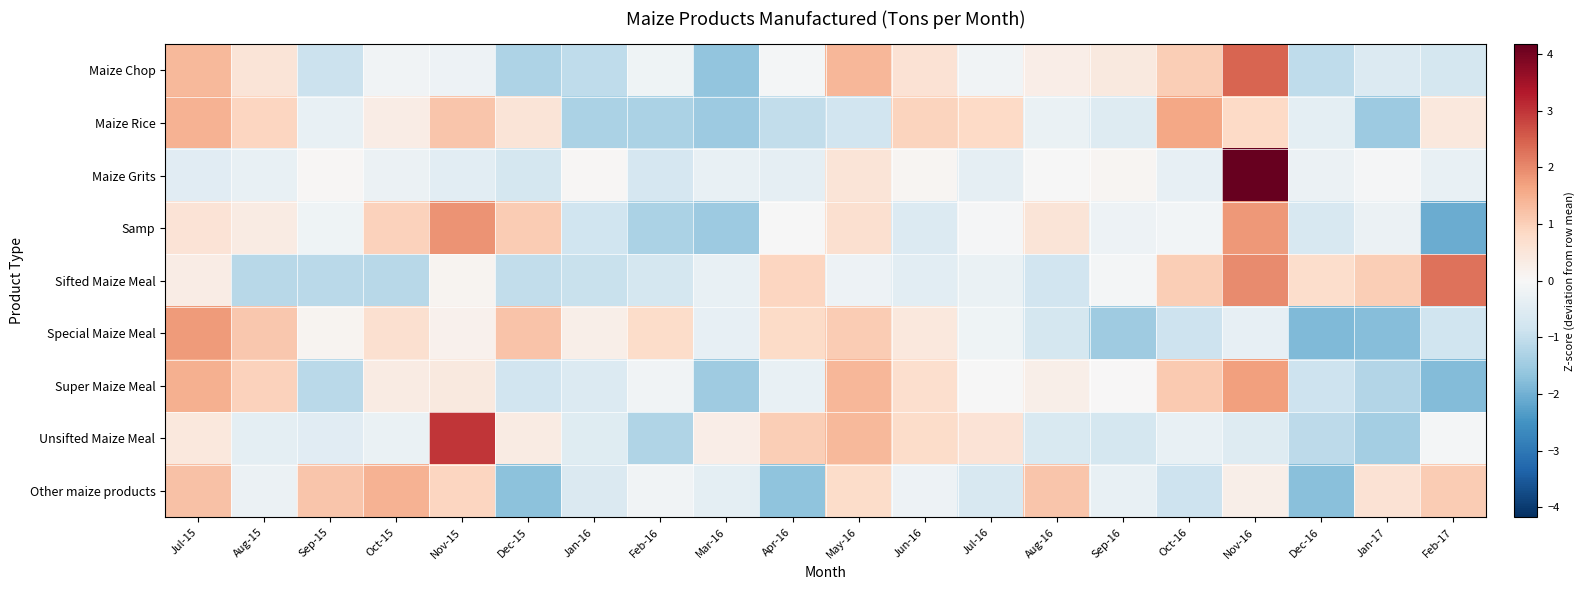

Reading left to right, what are all the values shown in this chart?

Maize Chop: Jul-15=1.3	Aug-15=0.6	Sep-15=-0.9	Oct-15=-0.1	Nov-15=-0.2	Dec-15=-1.3	Jan-16=-1.1	Feb-16=-0.2	Mar-16=-1.6	Apr-16=-0.1	May-16=1.4	Jun-16=0.6	Jul-16=-0.1	Aug-16=0.3	Sep-16=0.4	Oct-16=1.0	Nov-16=2.4	Dec-16=-1.0	Jan-17=-0.6	Feb-17=-0.7
Maize Rice: Jul-15=1.4	Aug-15=0.9	Sep-15=-0.3	Oct-15=0.3	Nov-15=1.2	Dec-15=0.5	Jan-16=-1.3	Feb-16=-1.3	Mar-16=-1.5	Apr-16=-1.0	May-16=-0.8	Jun-16=0.9	Jul-16=0.8	Aug-16=-0.3	Sep-16=-0.5	Oct-16=1.6	Nov-16=0.8	Dec-16=-0.4	Jan-17=-1.5	Feb-17=0.4
Maize Grits: Jul-15=-0.5	Aug-15=-0.3	Sep-15=0.1	Oct-15=-0.3	Nov-15=-0.4	Dec-15=-0.7	Jan-16=0.1	Feb-16=-0.7	Mar-16=-0.3	Apr-16=-0.4	May-16=0.5	Jun-16=0.1	Jul-16=-0.4	Aug-16=-0.0	Sep-16=0.1	Oct-16=-0.4	Nov-16=4.2	Dec-16=-0.2	Jan-17=-0.1	Feb-17=-0.3
Samp: Jul-15=0.6	Aug-15=0.3	Sep-15=-0.2	Oct-15=1.0	Nov-15=1.9	Dec-15=1.1	Jan-16=-0.8	Feb-16=-1.3	Mar-16=-1.5	Apr-16=-0.0	May-16=0.7	Jun-16=-0.6	Jul-16=-0.1	Aug-16=0.5	Sep-16=-0.2	Oct-16=-0.1	Nov-16=1.8	Dec-16=-0.7	Jan-17=-0.2	Feb-17=-2.1
Sifted Maize Meal: Jul-15=0.3	Aug-15=-1.2	Sep-15=-1.1	Oct-15=-1.2	Nov-15=0.1	Dec-15=-1.0	Jan-16=-0.9	Feb-16=-0.7	Mar-16=-0.3	Apr-16=0.9	May-16=-0.2	Jun-16=-0.4	Jul-16=-0.3	Aug-16=-0.8	Sep-16=-0.1	Oct-16=1.0	Nov-16=2.0	Dec-16=0.7	Jan-17=1.0	Feb-17=2.3
Special Maize Meal: Jul-15=1.8	Aug-15=1.1	Sep-15=0.1	Oct-15=0.7	Nov-15=0.2	Dec-15=1.2	Jan-16=0.3	Feb-16=0.8	Mar-16=-0.3	Apr-16=0.8	May-16=1.1	Jun-16=0.4	Jul-16=-0.2	Aug-16=-0.7	Sep-16=-1.5	Oct-16=-0.8	Nov-16=-0.4	Dec-16=-1.8	Jan-17=-1.8	Feb-17=-0.8
Super Maize Meal: Jul-15=1.5	Aug-15=0.9	Sep-15=-1.1	Oct-15=0.3	Nov-15=0.4	Dec-15=-0.8	Jan-16=-0.6	Feb-16=-0.2	Mar-16=-1.5	Apr-16=-0.3	May-16=1.4	Jun-16=0.7	Jul-16=-0.0	Aug-16=0.2	Sep-16=0.0	Oct-16=1.1	Nov-16=1.7	Dec-16=-0.9	Jan-17=-1.2	Feb-17=-1.8
Unsifted Maize Meal: Jul-15=0.4	Aug-15=-0.4	Sep-15=-0.5	Oct-15=-0.3	Nov-15=3.0	Dec-15=0.3	Jan-16=-0.5	Feb-16=-1.3	Mar-16=0.3	Apr-16=1.0	May-16=1.4	Jun-16=0.8	Jul-16=0.6	Aug-16=-0.6	Sep-16=-0.7	Oct-16=-0.3	Nov-16=-0.5	Dec-16=-1.1	Jan-17=-1.4	Feb-17=-0.1
Other maize products: Jul-15=1.2	Aug-15=-0.2	Sep-15=1.2	Oct-15=1.4	Nov-15=0.9	Dec-15=-1.7	Jan-16=-0.6	Feb-16=-0.1	Mar-16=-0.4	Apr-16=-1.7	May-16=0.8	Jun-16=-0.2	Jul-16=-0.7	Aug-16=1.2	Sep-16=-0.3	Oct-16=-0.9	Nov-16=0.2	Dec-16=-1.7	Jan-17=0.6	Feb-17=1.1